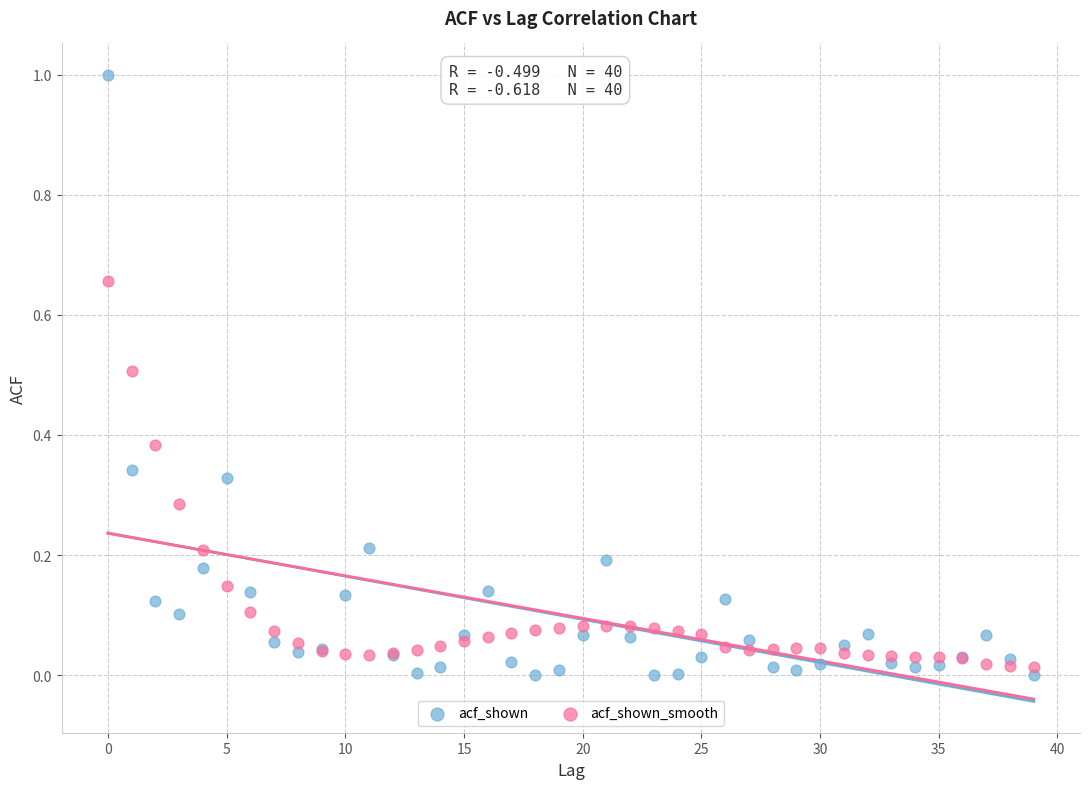

Which series contains the highest Y value?

acf_shown